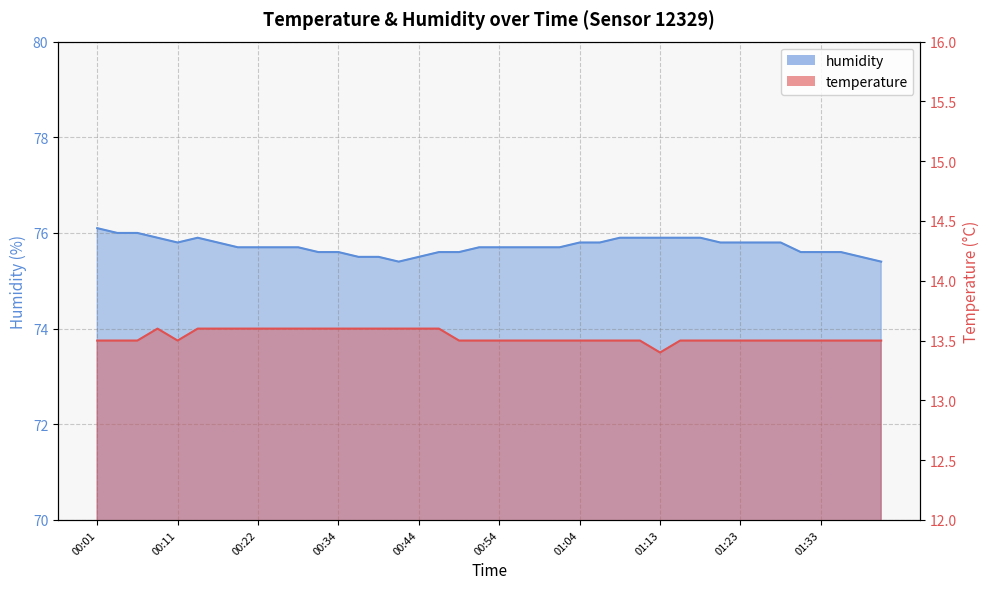

Count the humidity values in the range 75 to 76.

39